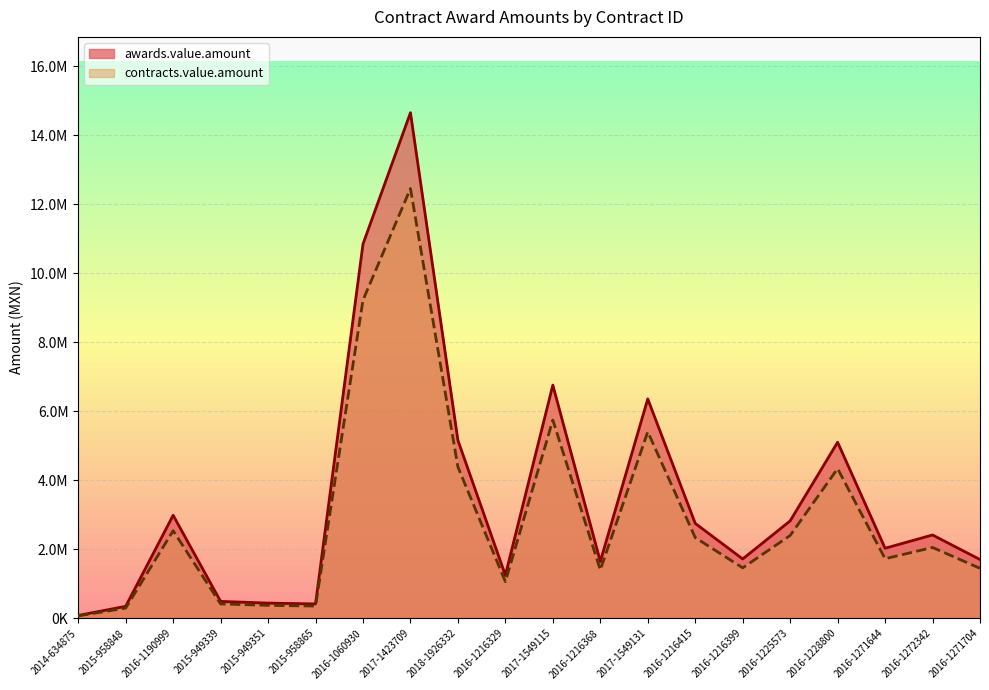

Count the number of data series in this chart.

2